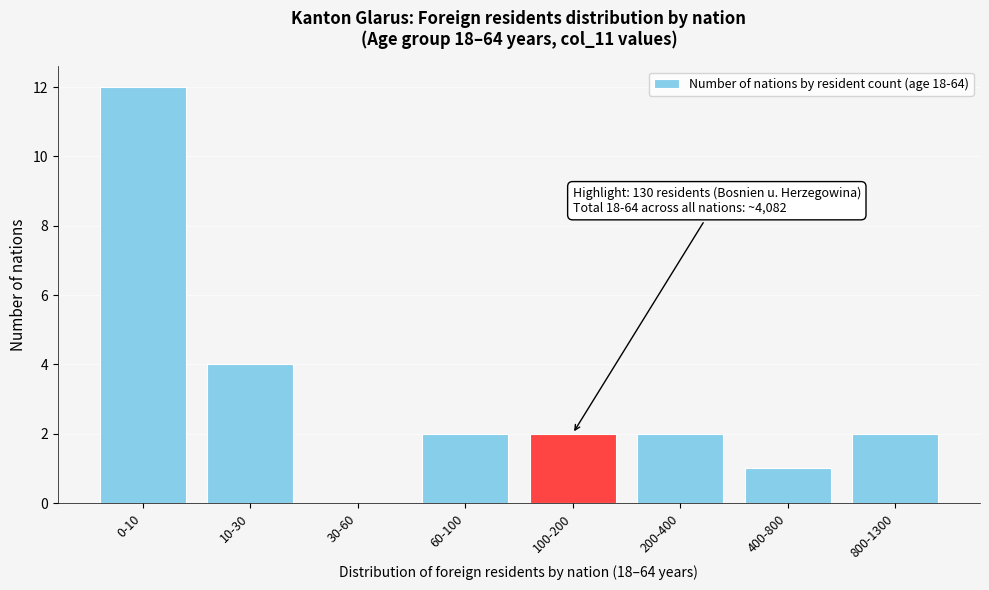

Reading left to right, what are all the values shown in this chart?

0-10=12	10-30=4	30-60=0	60-100=2	100-200=2	200-400=2	400-800=1	800-1300=2